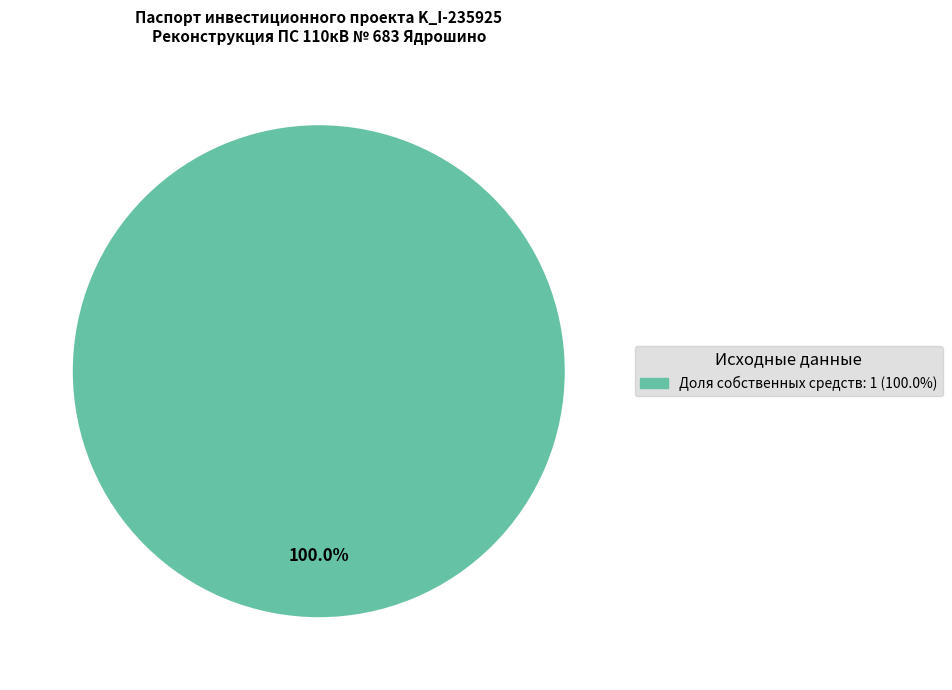

Is there a majority slice in this chart?

Yes